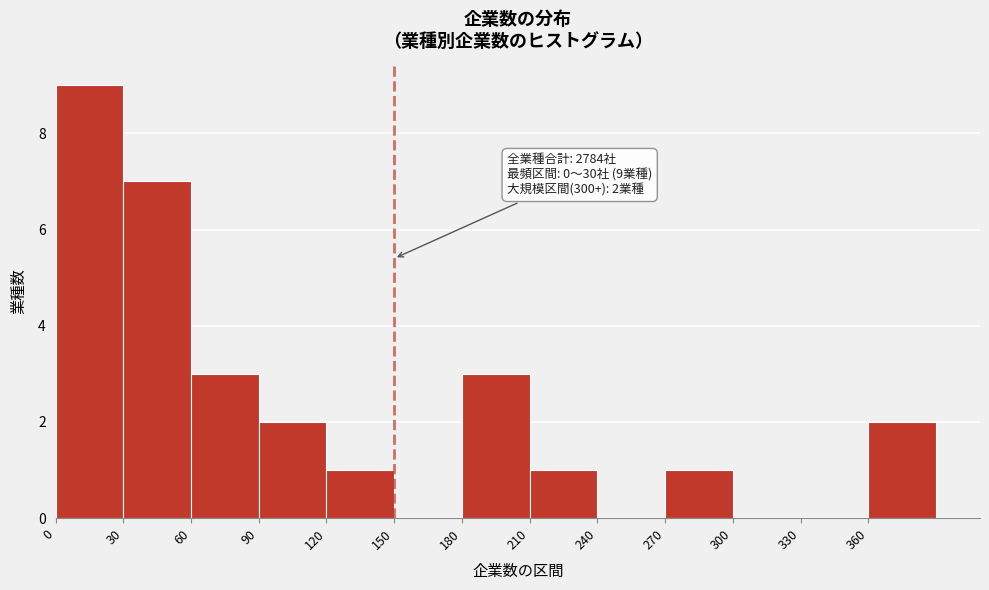

Over which range of the x-axis is the bar tallest?

0 to 30